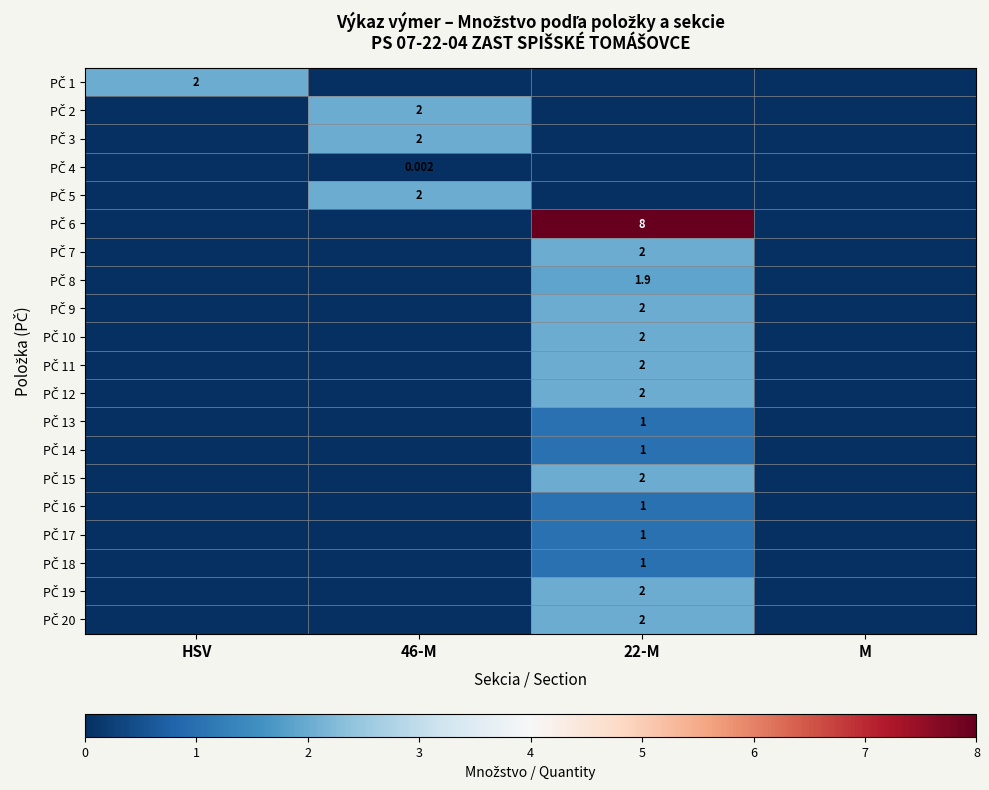

Count the number of categories in the chart.

4